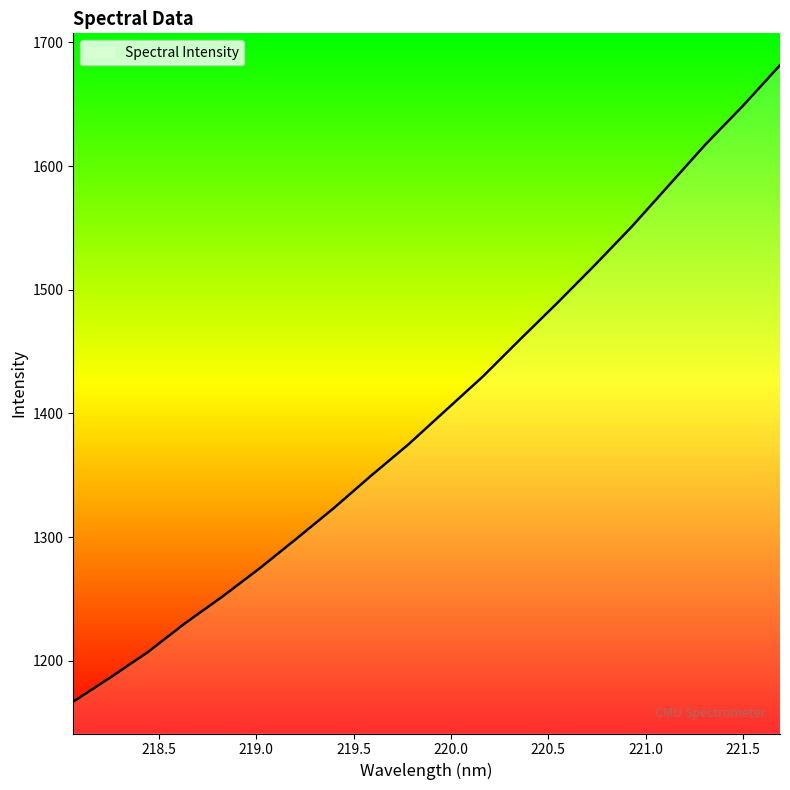

What is the maximum value shown in the chart?

1681.6